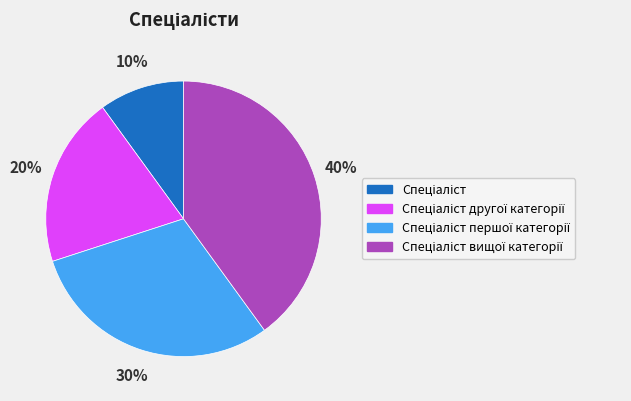

Is there a majority slice in this chart?

No